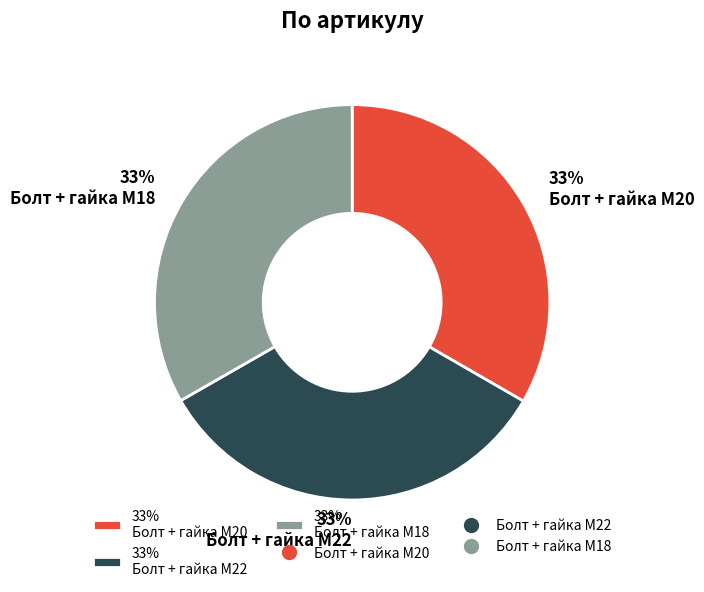

Is 33% Болт + гайка M18 the majority of the pie?

No